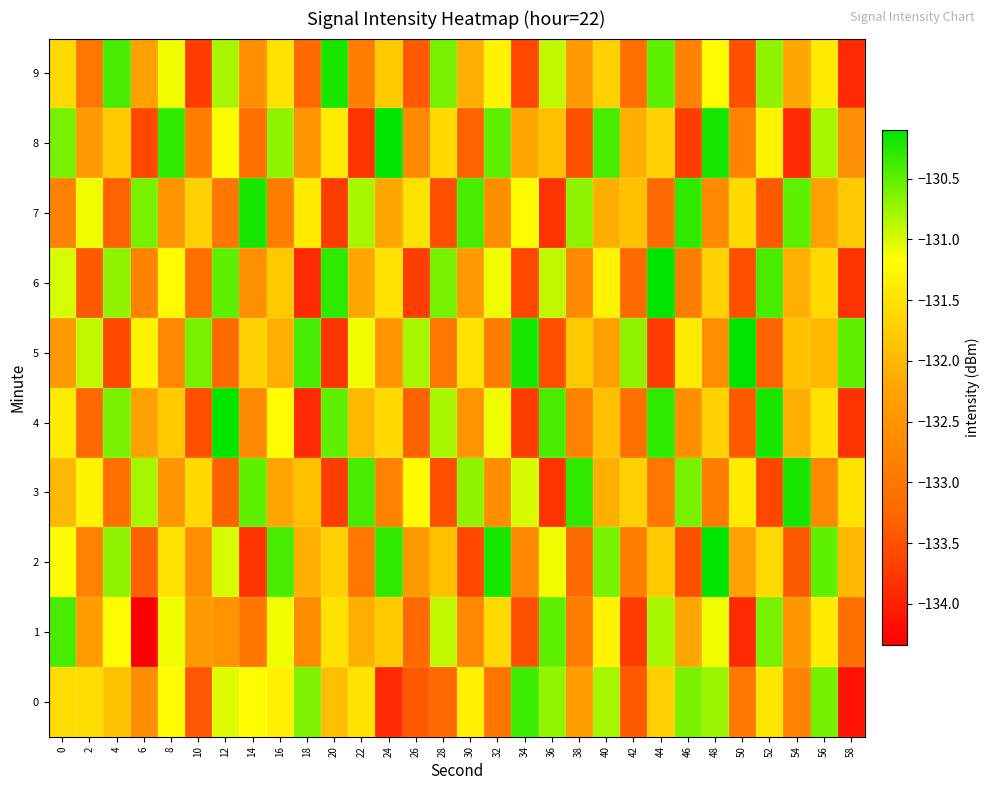

Reading left to right, extract all data points from this chart.

0: 0=-131.6	2=-131.6	4=-131.9	6=-132.6	8=-131.2	10=-133.4	12=-131.0	14=-131.2	16=-131.3	18=-130.6	20=-131.9	22=-131.5	24=-133.9	26=-133.4	28=-133.3	30=-131.3	32=-133.1	34=-130.4	36=-130.7	38=-132.4	40=-130.8	42=-133.4	44=-131.7	46=-130.6	48=-130.8	50=-133.0	52=-131.5	54=-132.8	56=-130.6	58=-134.1
1: 0=-130.4	2=-132.4	4=-131.2	6=-134.3	8=-131.1	10=-132.4	12=-132.5	14=-133.0	16=-131.1	18=-132.6	20=-131.5	22=-132.1	24=-131.8	26=-133.2	28=-130.9	30=-132.7	32=-131.6	34=-133.5	36=-130.5	38=-132.9	40=-131.3	42=-133.7	44=-130.8	46=-132.2	48=-131.1	50=-133.9	52=-130.6	54=-132.5	56=-131.4	58=-133.1
2: 0=-131.2	2=-132.8	4=-130.7	6=-133.3	8=-131.5	10=-132.6	12=-131.0	14=-133.8	16=-130.4	18=-132.1	20=-131.7	22=-133.0	24=-130.3	26=-132.4	28=-131.9	30=-133.6	32=-130.2	34=-132.7	36=-131.1	38=-133.2	40=-130.6	42=-132.9	44=-131.8	46=-133.5	48=-130.1	50=-132.3	52=-131.6	54=-133.4	56=-130.5	58=-132.0
3: 0=-132.0	2=-131.3	4=-133.1	6=-130.8	8=-132.5	10=-131.6	12=-133.3	14=-130.5	16=-132.2	18=-131.9	20=-133.7	22=-130.4	24=-132.8	26=-131.2	28=-133.5	30=-130.7	32=-132.6	34=-131.0	36=-133.8	38=-130.3	40=-132.1	42=-131.7	44=-133.0	46=-130.6	48=-132.9	50=-131.4	52=-133.6	54=-130.2	56=-132.7	58=-131.5
4: 0=-131.4	2=-133.2	4=-130.6	6=-132.3	8=-131.8	10=-133.5	12=-130.1	14=-132.7	16=-131.2	18=-133.9	20=-130.5	22=-132.0	24=-131.6	26=-133.3	28=-130.8	30=-132.5	32=-131.1	34=-133.7	36=-130.4	38=-132.8	40=-131.9	42=-133.1	44=-130.3	46=-132.6	48=-131.7	50=-133.4	52=-130.2	54=-132.1	56=-131.5	58=-133.8
5: 0=-132.4	2=-130.9	4=-133.6	6=-131.3	8=-132.7	10=-130.6	12=-133.2	14=-131.7	16=-132.1	18=-130.4	20=-133.8	22=-131.1	24=-132.5	26=-130.8	28=-133.0	30=-131.5	32=-132.9	34=-130.2	36=-133.5	38=-131.8	40=-132.3	42=-130.7	44=-133.7	46=-131.4	48=-132.6	50=-130.1	52=-133.3	54=-131.9	56=-132.0	58=-130.5
6: 0=-131.0	2=-133.4	4=-130.7	6=-132.8	8=-131.2	10=-133.1	12=-130.5	14=-132.6	16=-131.8	18=-133.9	20=-130.3	22=-132.2	24=-131.5	26=-133.7	28=-130.6	30=-132.4	32=-131.1	34=-133.6	36=-130.9	38=-132.7	40=-131.3	42=-133.2	44=-130.1	46=-132.9	48=-131.7	50=-133.5	52=-130.4	54=-132.1	56=-131.6	58=-133.8
7: 0=-132.8	2=-131.1	4=-133.3	6=-130.6	8=-132.5	10=-131.7	12=-133.0	14=-130.2	16=-132.9	18=-131.4	20=-133.7	22=-130.8	24=-132.2	26=-131.5	28=-133.5	30=-130.4	32=-132.6	34=-131.2	36=-133.8	38=-130.7	40=-132.1	42=-131.9	44=-133.2	46=-130.3	48=-132.7	50=-131.6	52=-133.4	54=-130.5	56=-132.3	58=-131.8
8: 0=-130.6	2=-132.4	4=-131.8	6=-133.6	8=-130.3	10=-132.9	12=-131.2	14=-133.1	16=-130.7	18=-132.5	20=-131.4	22=-133.8	24=-130.1	26=-132.7	28=-131.6	30=-133.3	32=-130.5	34=-132.2	36=-131.9	38=-133.5	40=-130.4	42=-132.1	44=-131.7	46=-133.7	48=-130.2	50=-132.8	52=-131.3	54=-133.9	56=-130.8	58=-132.6
9: 0=-131.6	2=-133.0	4=-130.4	6=-132.3	8=-131.1	10=-133.7	12=-130.8	14=-132.6	16=-131.5	18=-133.2	20=-130.2	22=-132.9	24=-131.8	26=-133.4	28=-130.6	30=-132.1	32=-131.3	34=-133.6	36=-130.9	38=-132.4	40=-131.7	42=-133.1	44=-130.5	46=-132.8	48=-131.2	50=-133.5	52=-130.7	54=-132.2	56=-131.4	58=-133.9